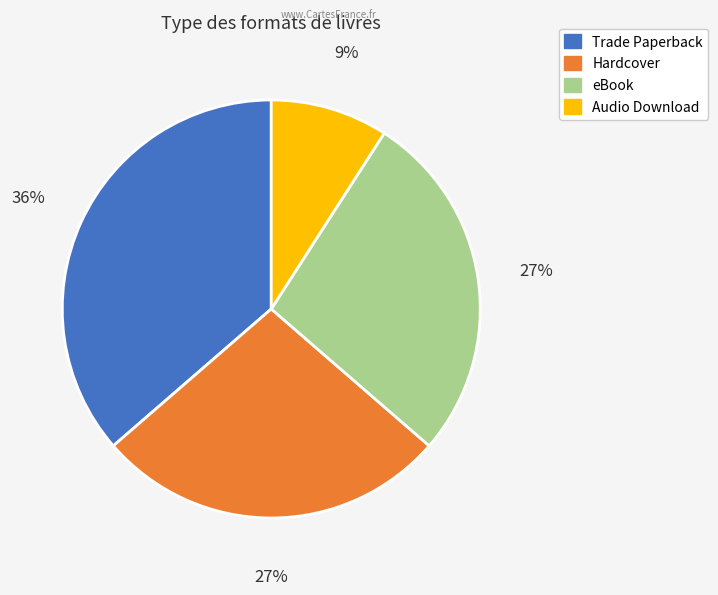

Is eBook the majority of the pie?

No